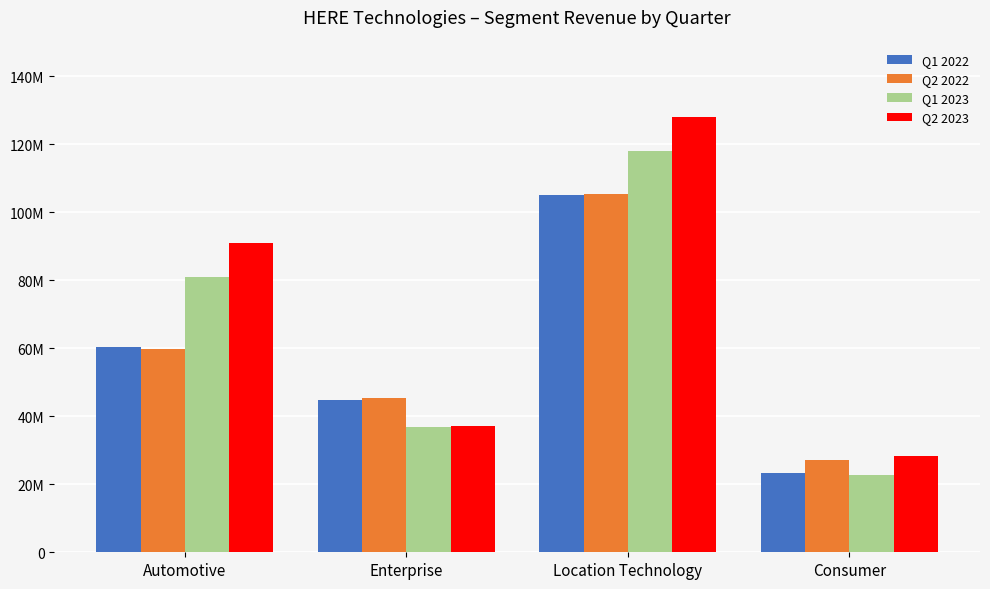

Does the chart contain any negative values?

No